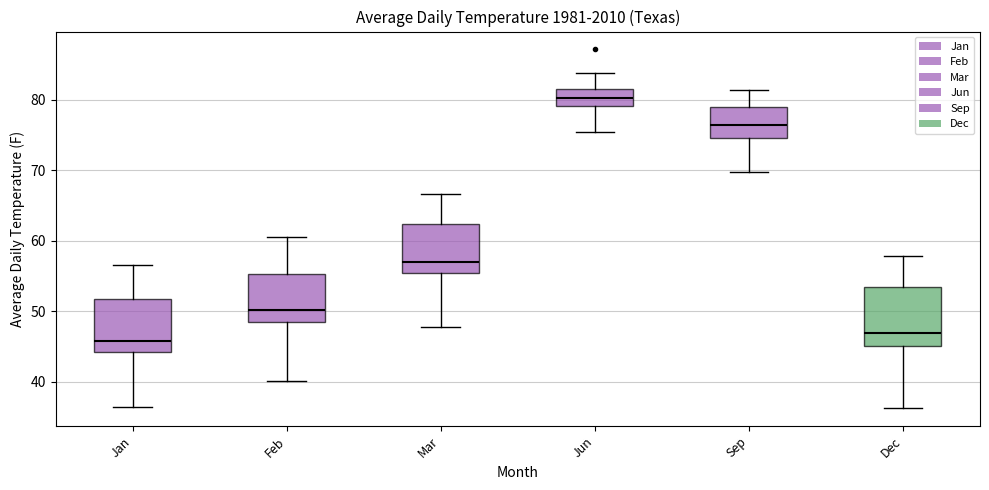

Where is the lower edge of the box for Sep on the y-axis? The values are not printed on the chart, so give them approximately, as read against the axis.

75